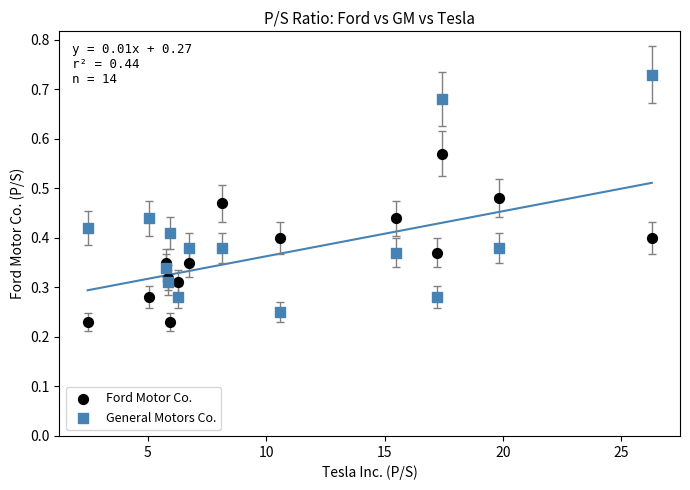

Which series has the largest Y range (max minus min)?

General Motors Co.